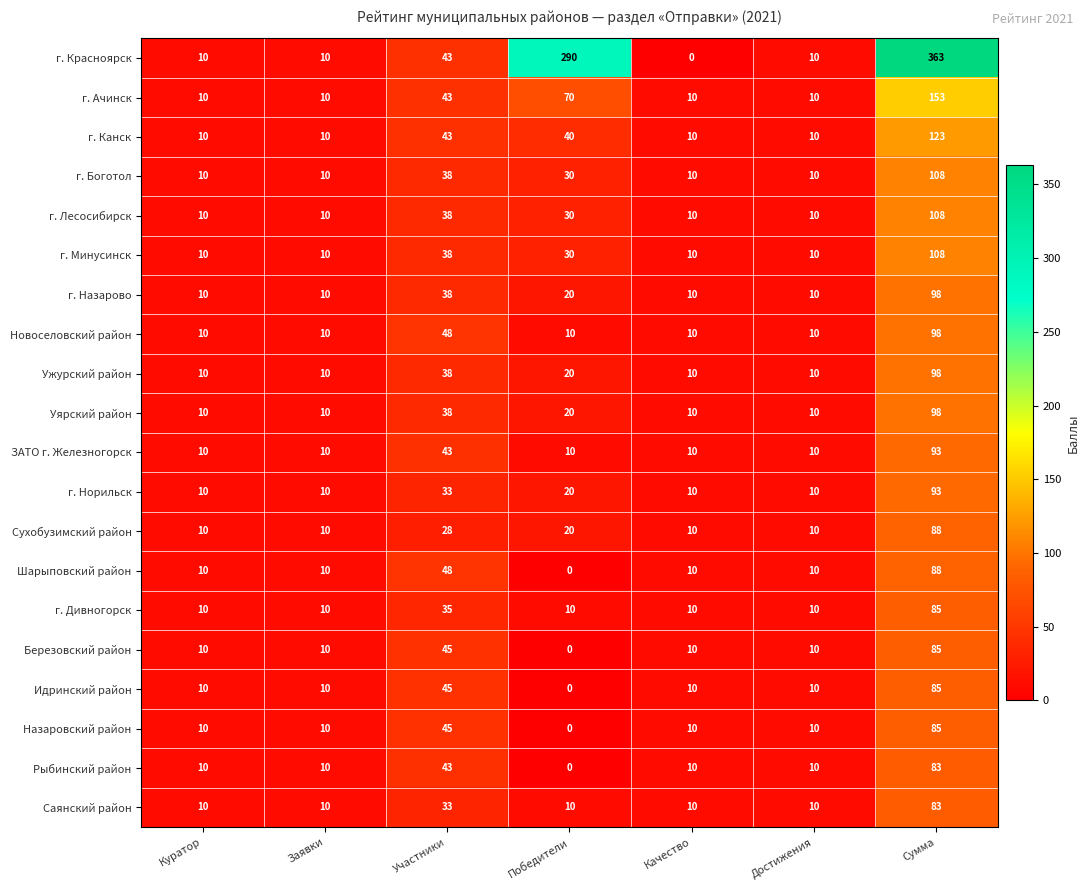

The value of г. Назарово at Победители is 33. True or false?

False